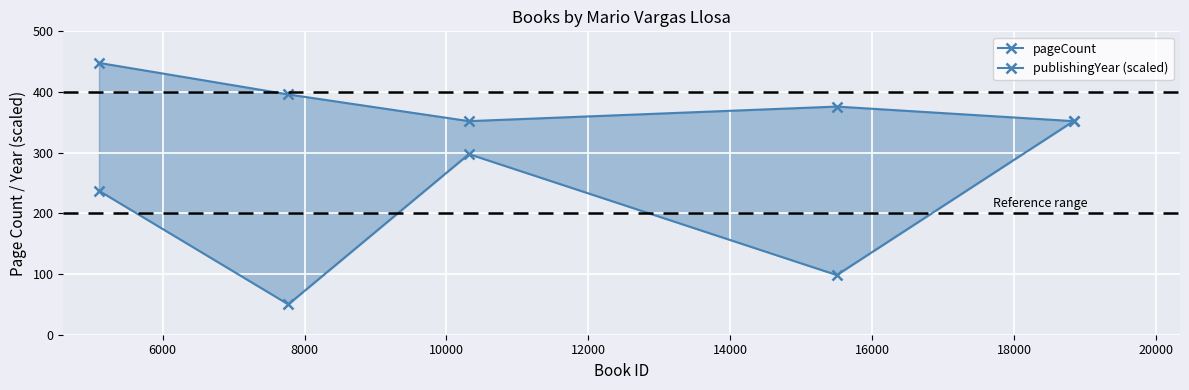

True or false: publishingYear (scaled) and pageCount intersect in this chart.

False